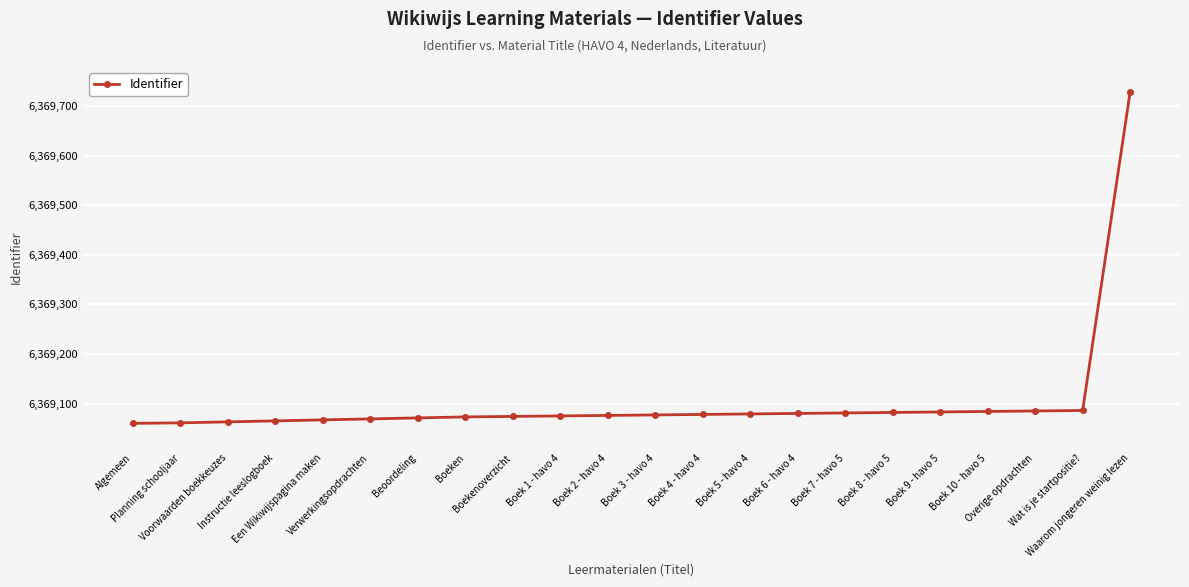

What is the difference between the maximum and minimum values?

669